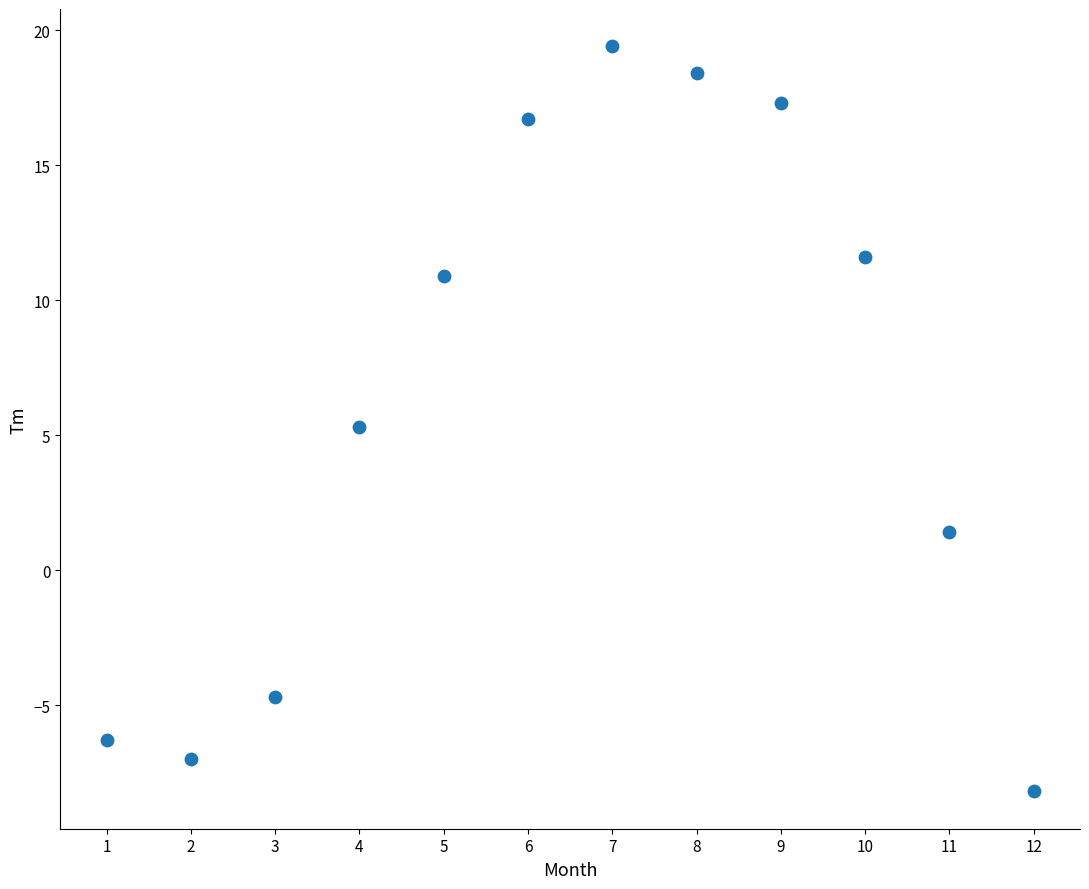

What is the range of Y values (max minus min)?

27.6